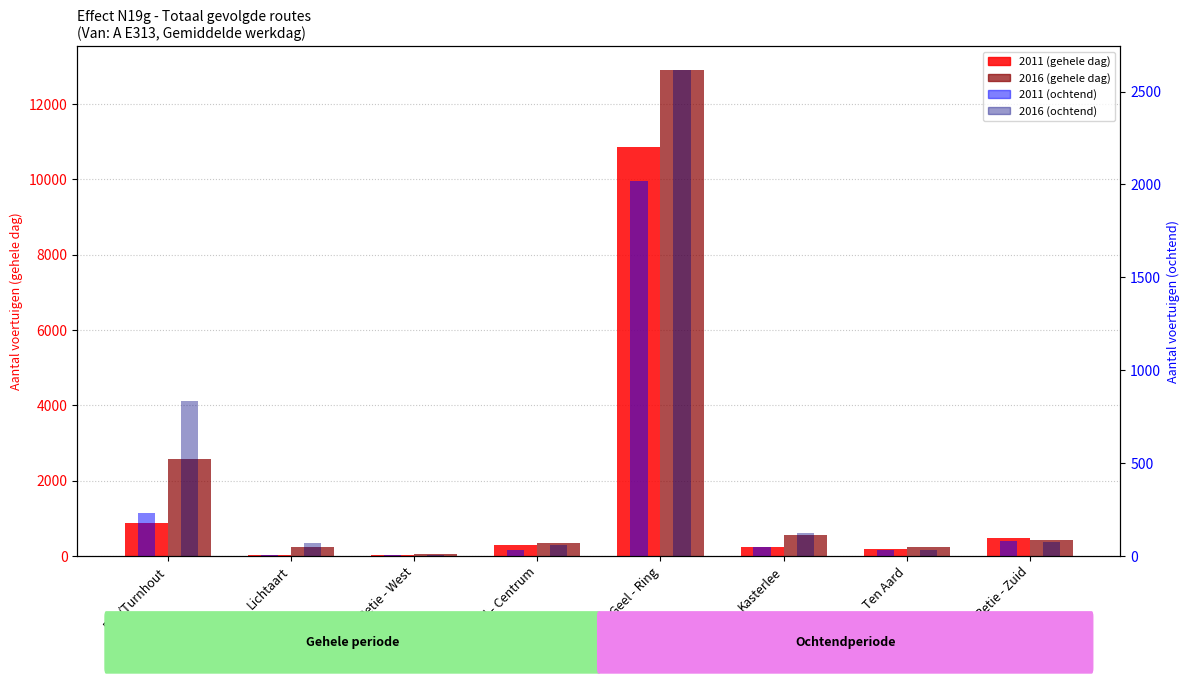

Is the value of 2016 (gehele dag) at E34/Turnhout greater than the value of 2011 (gehele dag) at Kasterlee?

Yes